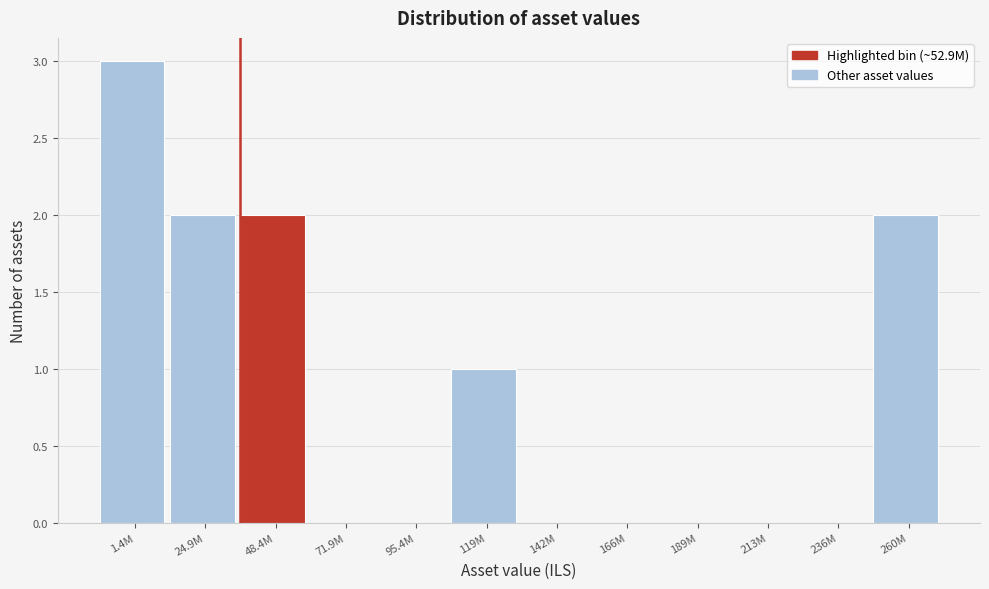

Reading right to left, list all the values displayed in this chart.

260M=2	236M=0	213M=0	189M=0	166M=0	142M=0	119M=1	95.4M=0	71.9M=0	48.4M=2	24.9M=2	1.4M=3